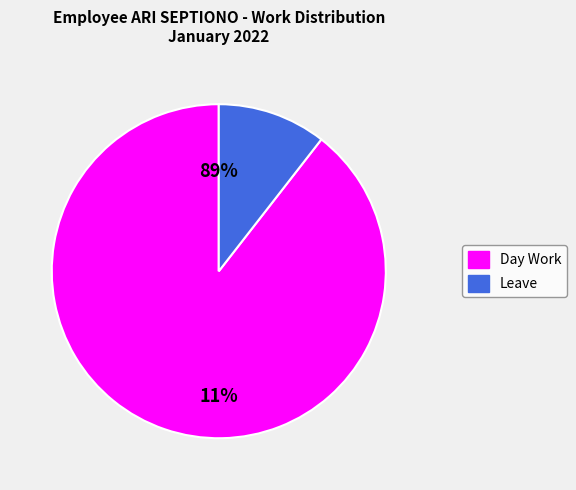

How many slices are in this pie chart?

2